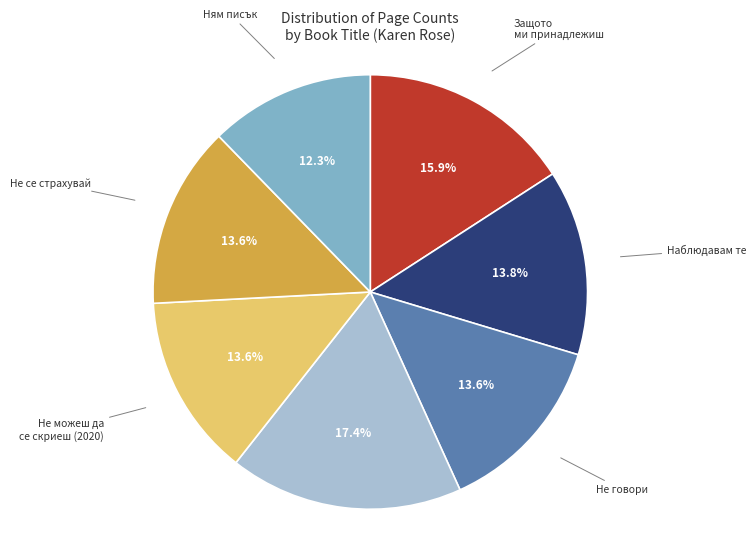

Does any single category account for the majority?

No